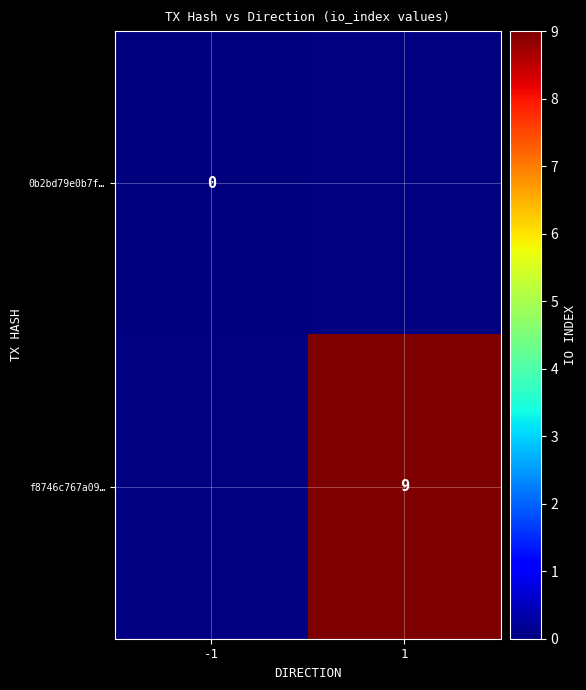

The value of f8746c767a09… at 1 is 4. True or false?

False